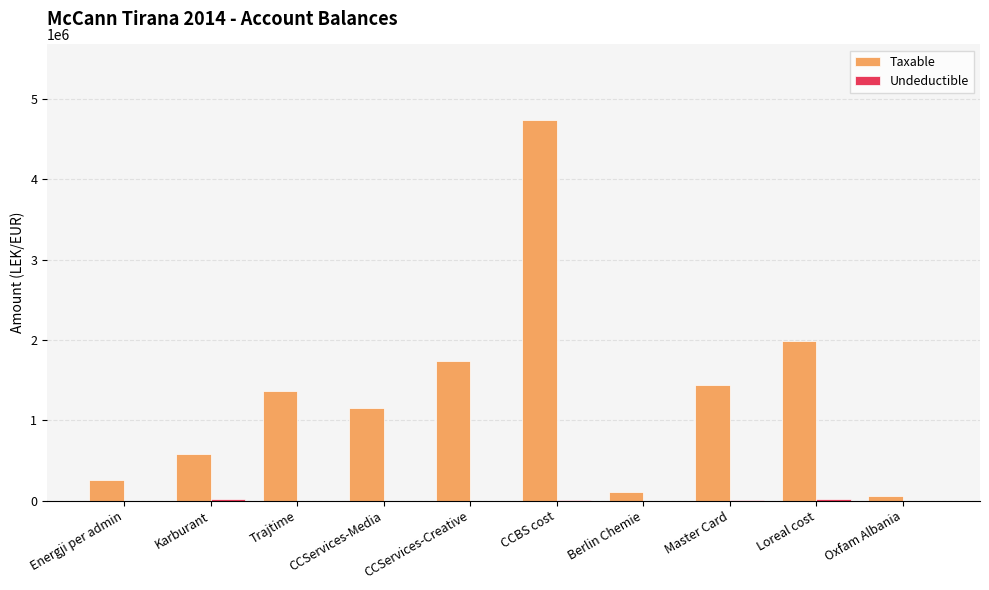

What is the sum of all Taxable values?

13400263.2